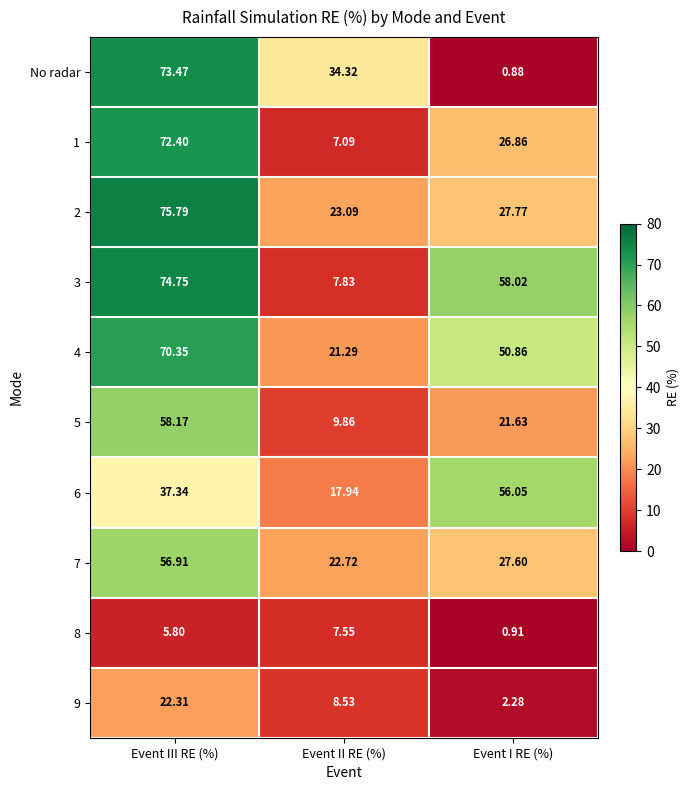

List the labels in order of 5 value, smallest first.

Event II RE (%), Event I RE (%), Event III RE (%)